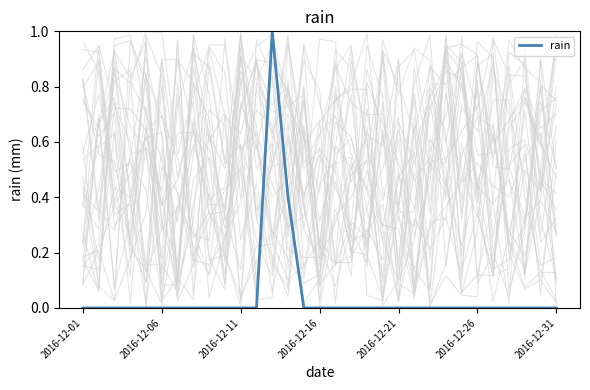

Reading right to left, extract all data points from this chart.

0.0	0.0	0.0	0.0	0.0	0.0	0.0	0.0	0.0	0.0	0.0	0.0	0.0	0.0	0.0	0.0	0.0	0.4	1.0	0.0	0.0	0.0	0.0	0.0	0.0	0.0	0.0	0.0	0.0	0.0	0.0